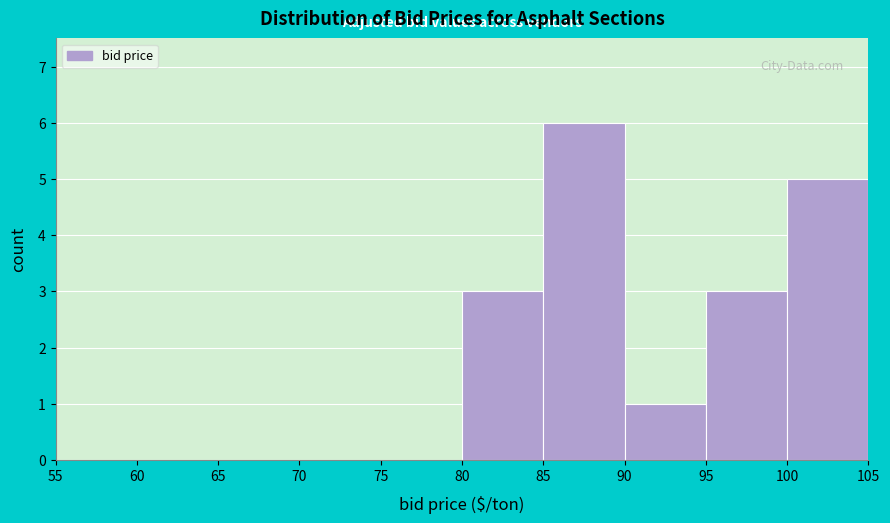

Which range on the x-axis has the tallest bar?

85 to 90